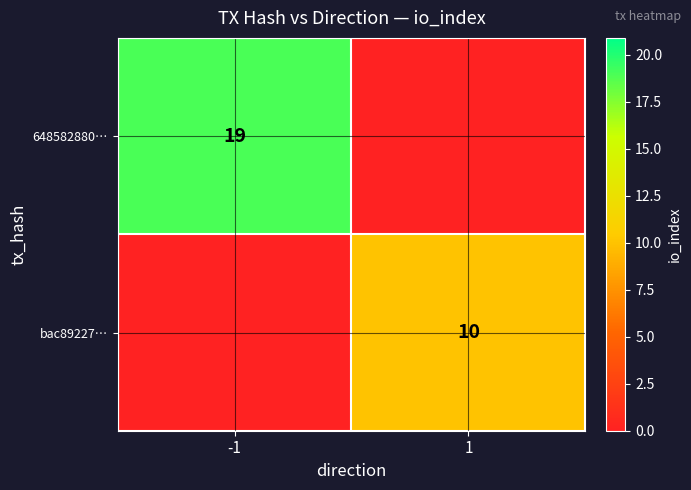

The value of bac89227… at 1 is 10. True or false?

True